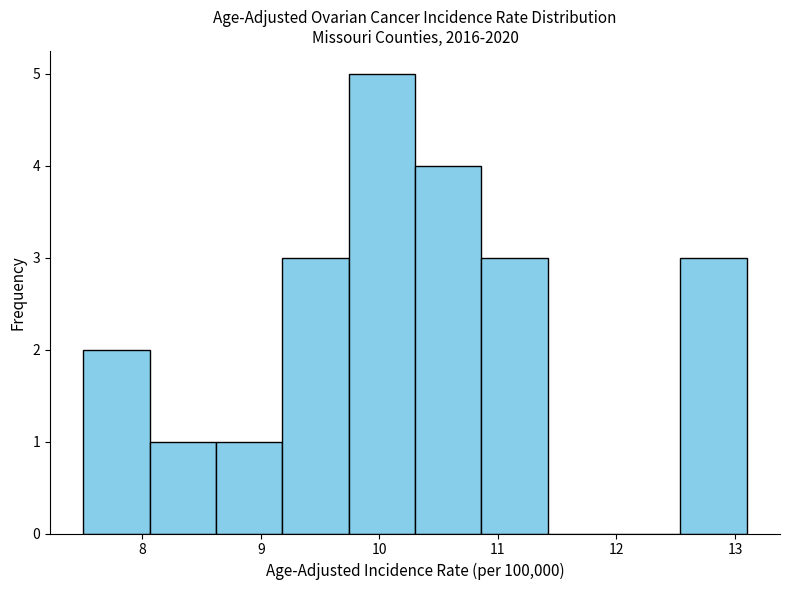

What is the height of the bar covering 10.30 to 10.86 on the x-axis? Neither the bar edges nor the heights are printed on the chart, so give them approximately, as read against the axes.

4